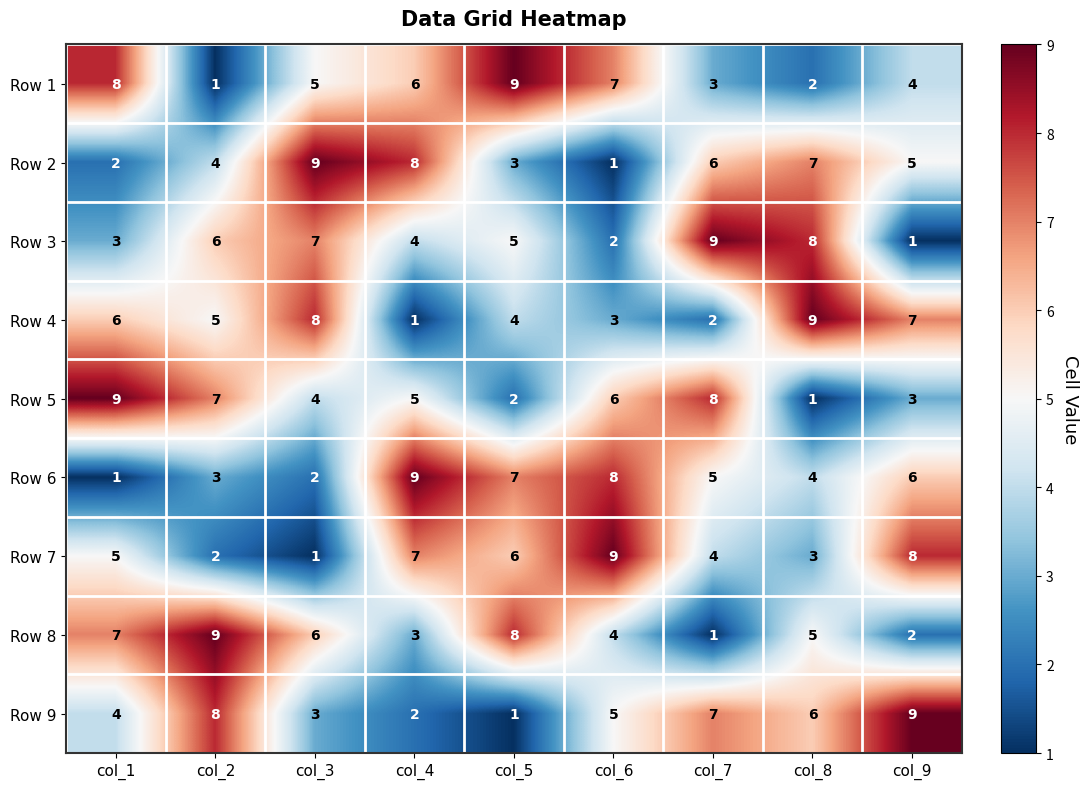

Rank the series at col_5 from highest to lowest value.

Row 1, Row 8, Row 6, Row 7, Row 3, Row 4, Row 2, Row 5, Row 9